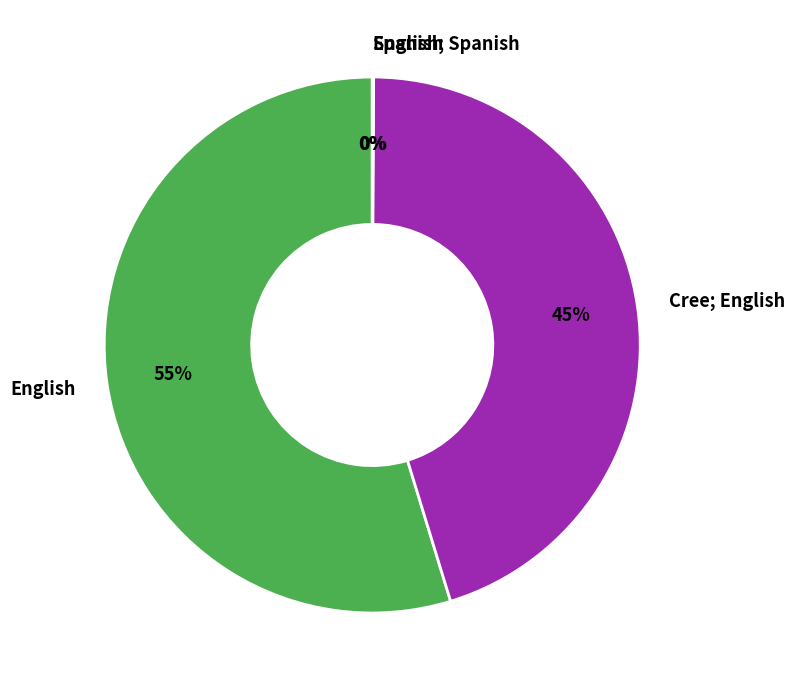

To the nearest percent, what is the average slice percentage?

25%